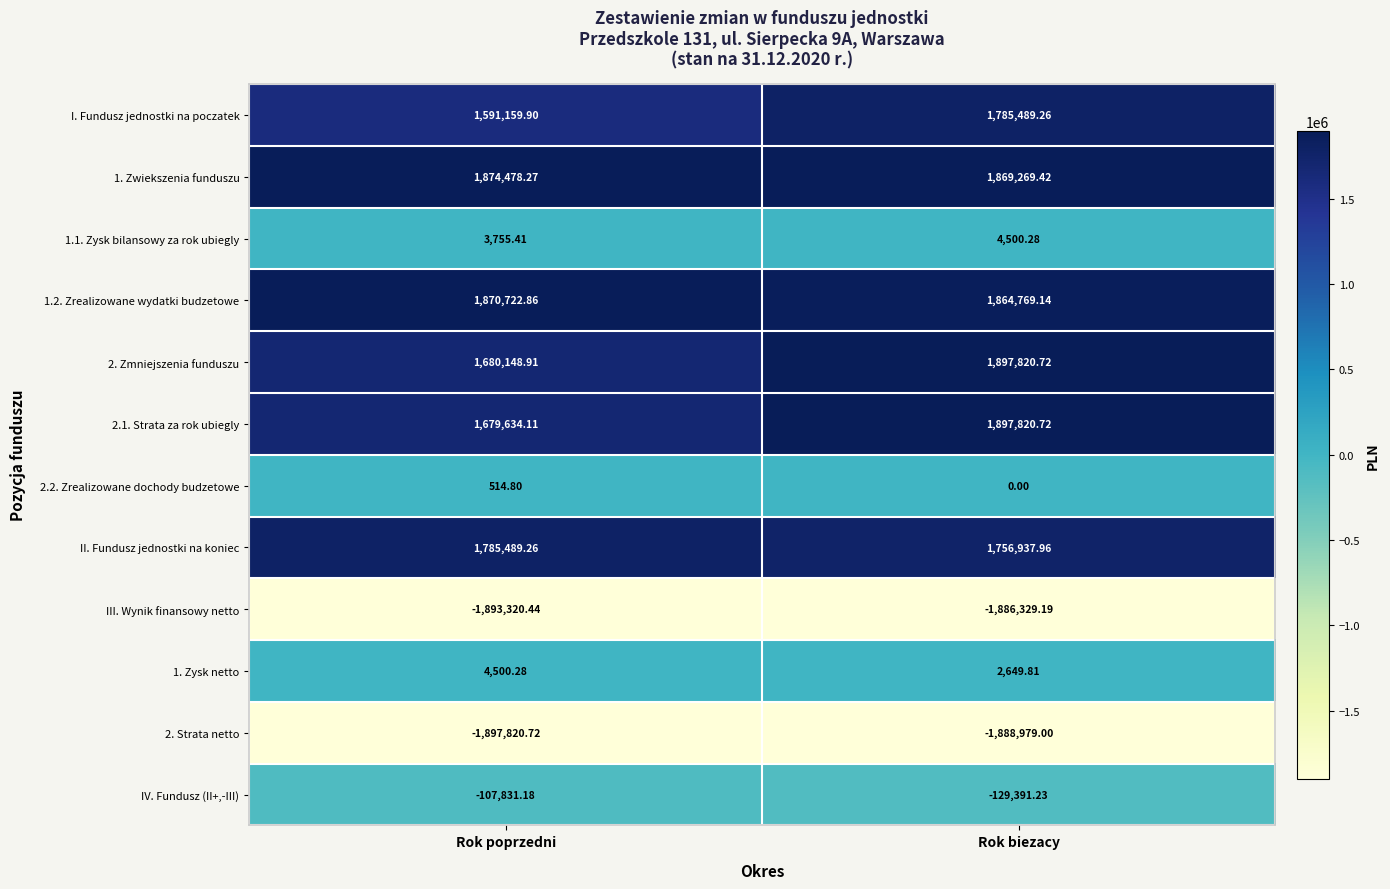

List the labels in order of 2. Zmniejszenia funduszu value, largest first.

Rok biezacy, Rok poprzedni